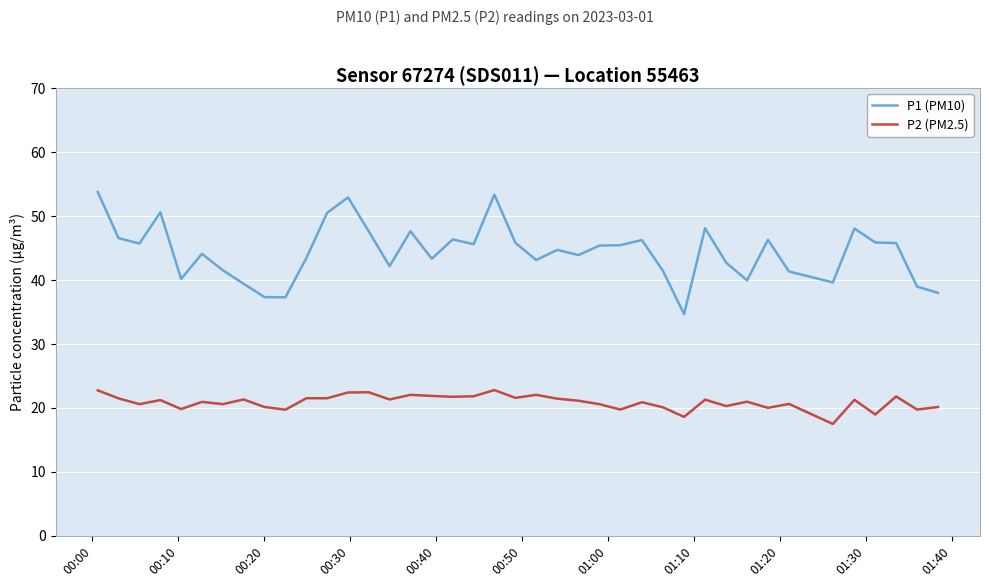

Which series has the largest total across all categories?

P1 (PM10)